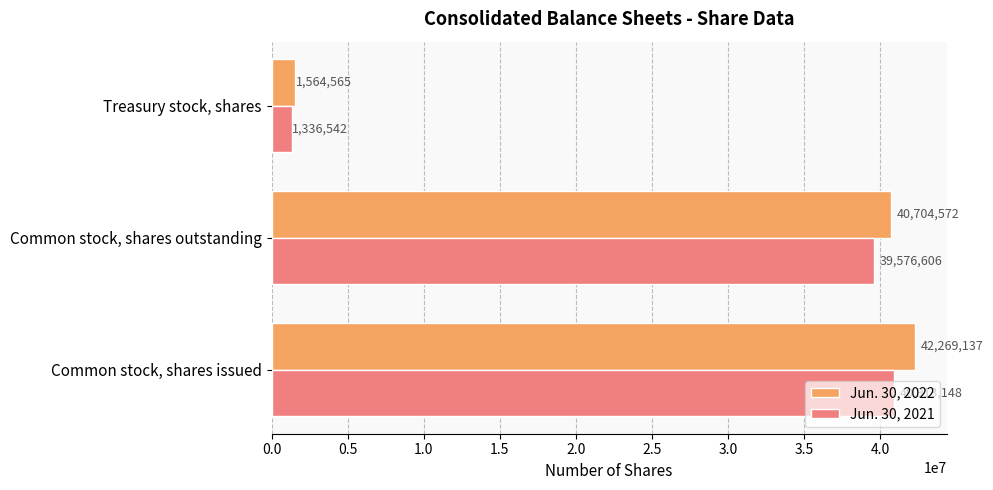

Which series changed the most between Common stock, shares outstanding and Treasury stock, shares?

Jun. 30, 2022